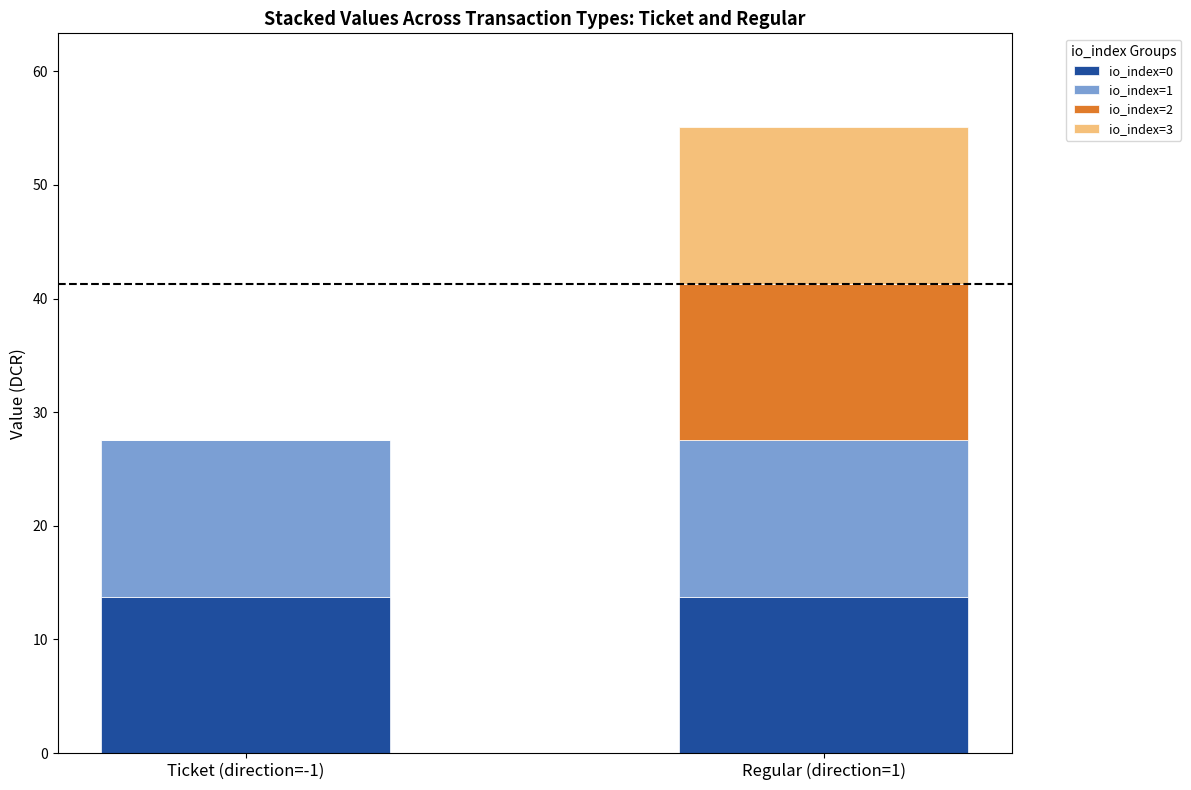

At which category is the sum across all series the highest?

Regular (direction=1)